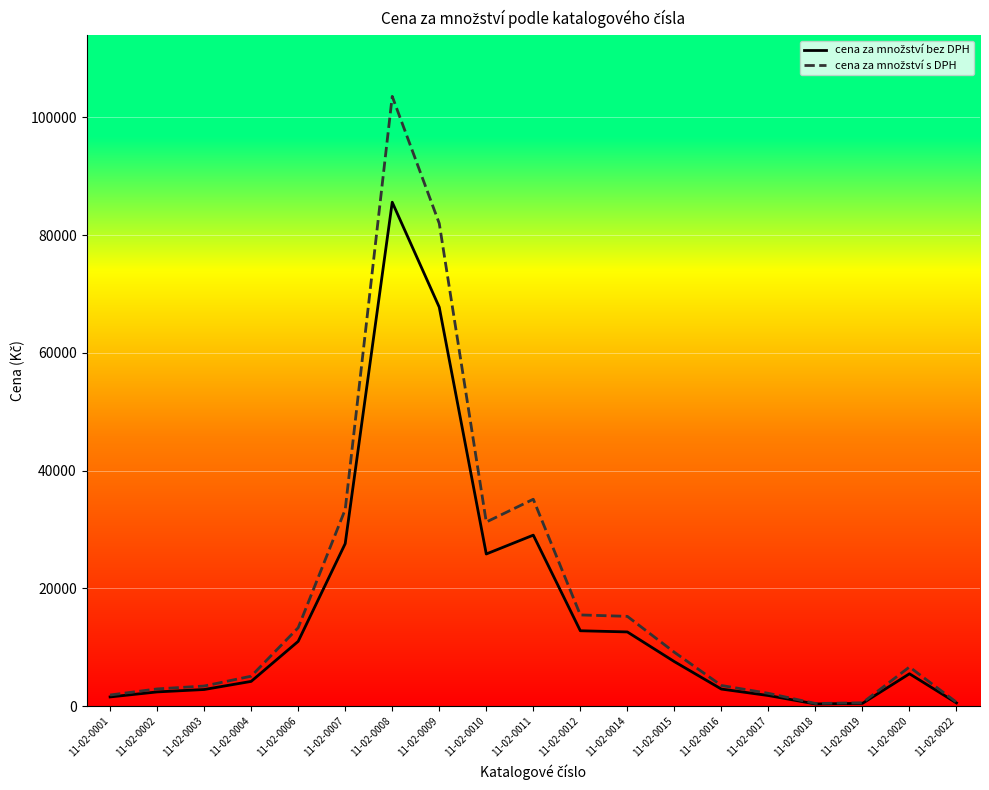

What is the total value across all series at 11-02-0009?

149749.6